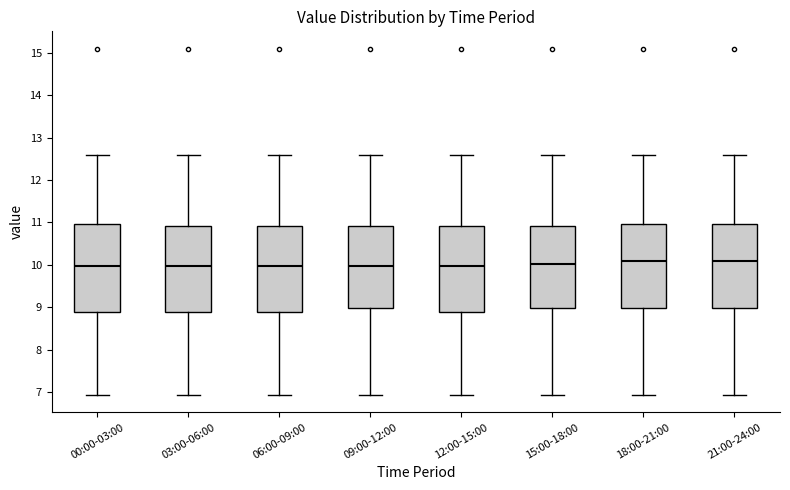

Reading left to right, read every box against the y-axis: the position of its median line, the range the box covers, and the ends of its whiskers. The values are not printed on the chart, so give them approximately, as read against the axis.

00:00-03:00: median 10.0, box 8.9 to 11.0, whiskers 6.9 to 12.6
03:00-06:00: median 10.0, box 8.9 to 10.9, whiskers 6.9 to 12.6
06:00-09:00: median 10.0, box 8.9 to 10.9, whiskers 6.9 to 12.6
09:00-12:00: median 10.0, box 9.0 to 10.9, whiskers 6.9 to 12.6
12:00-15:00: median 10.0, box 8.9 to 10.9, whiskers 6.9 to 12.6
15:00-18:00: median 10.0, box 9.0 to 10.9, whiskers 6.9 to 12.6
18:00-21:00: median 10.1, box 9.0 to 11.0, whiskers 6.9 to 12.6
21:00-24:00: median 10.1, box 9.0 to 11.0, whiskers 6.9 to 12.6